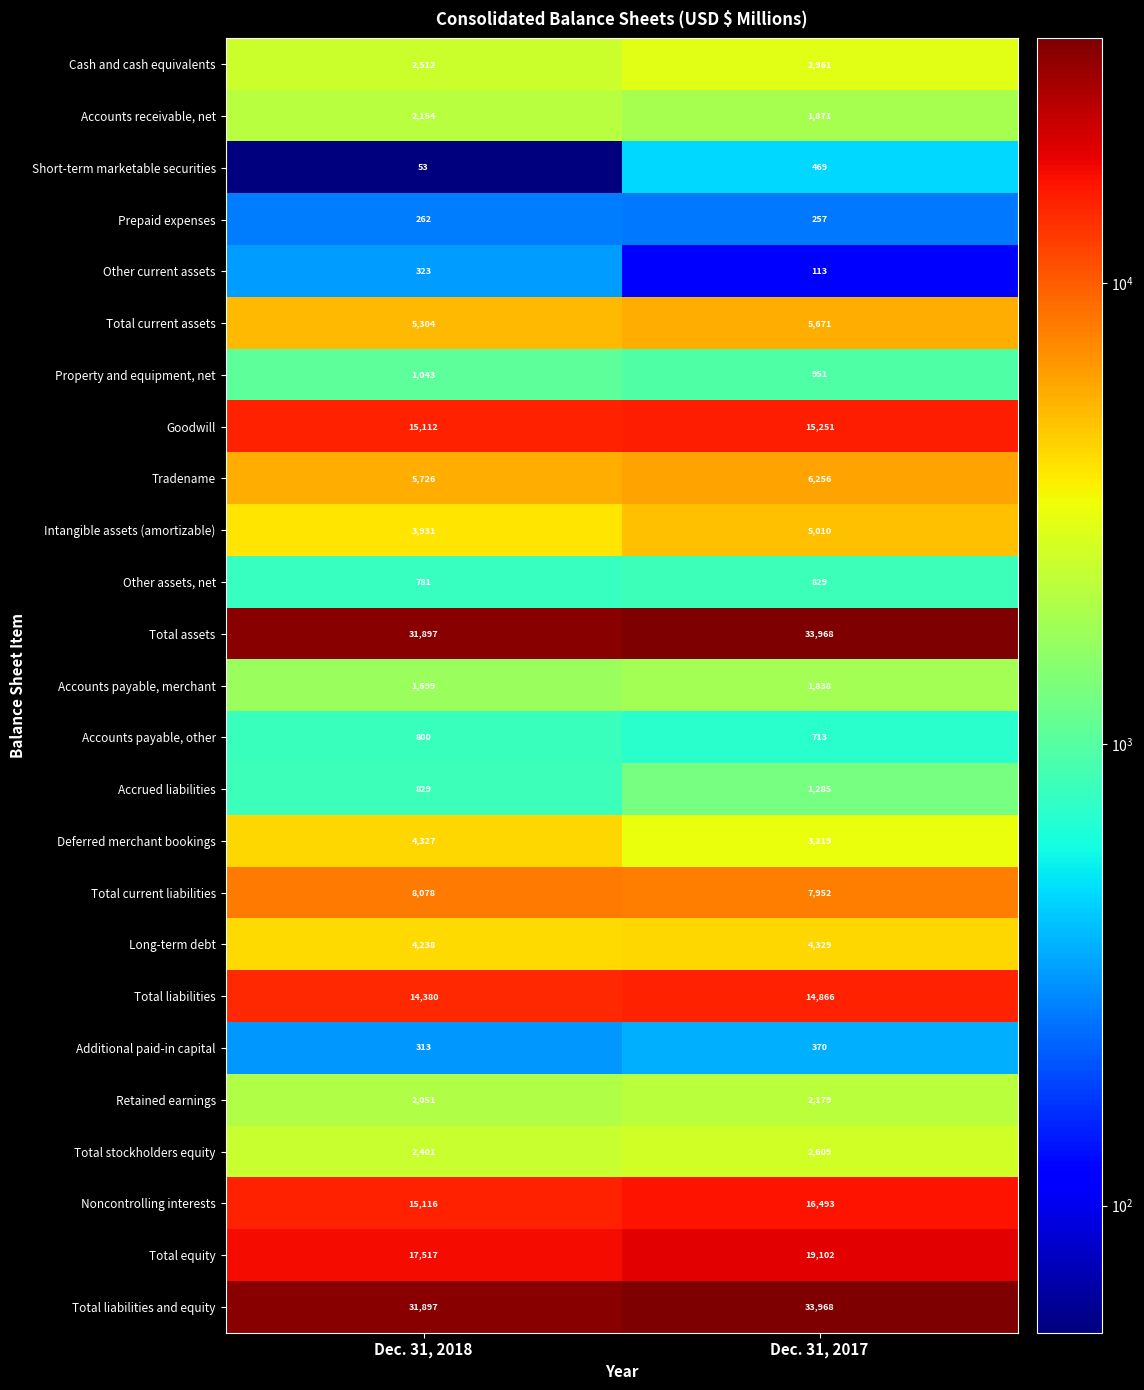

Is the value of Retained earnings at Dec. 31, 2017 greater than the value of Property and equipment, net at Dec. 31, 2018?

Yes